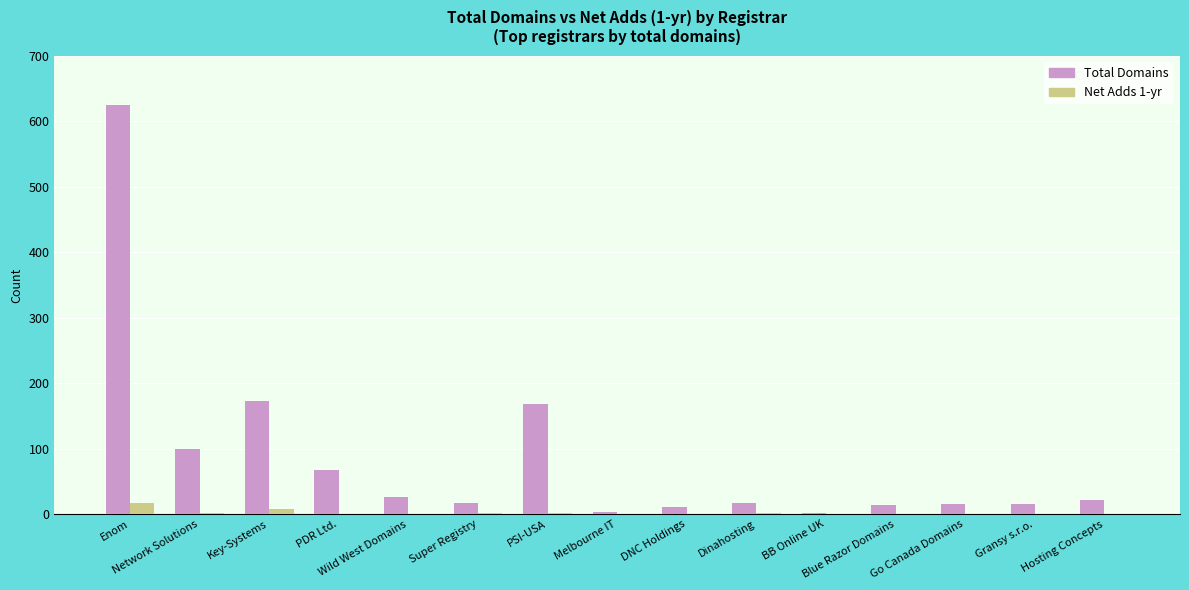

What is the sum of all Total Domains values?

1274